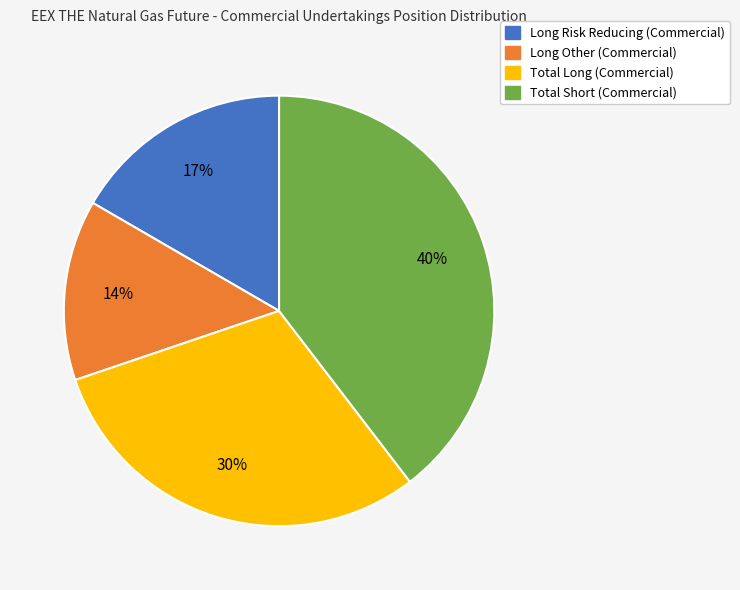

Combined, do Long Other (Commercial) and Total Long (Commercial) account for over 50%?

No